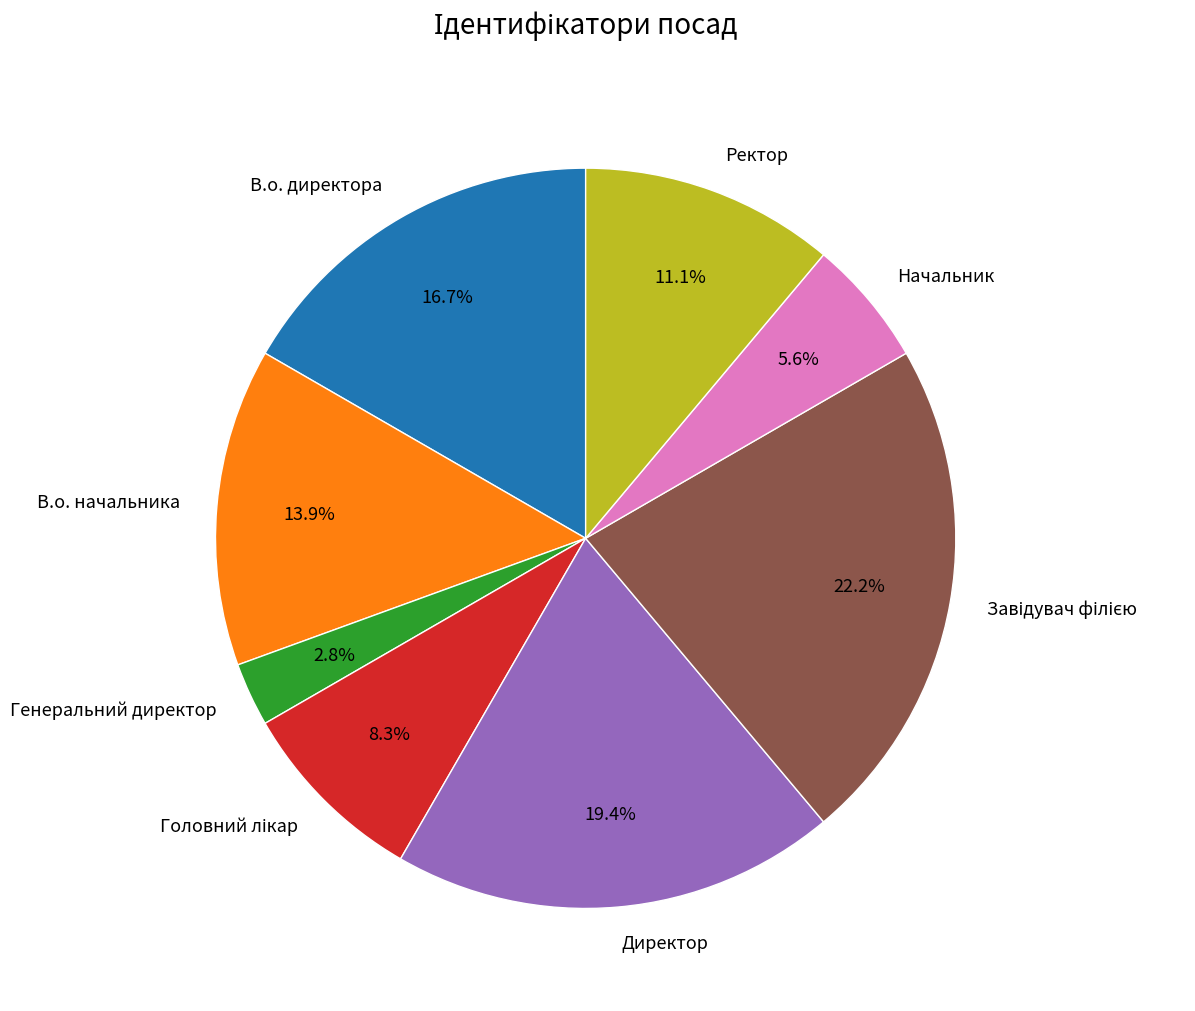

To the nearest percent, what is the difference between the largest and smallest slice percentages?

19%